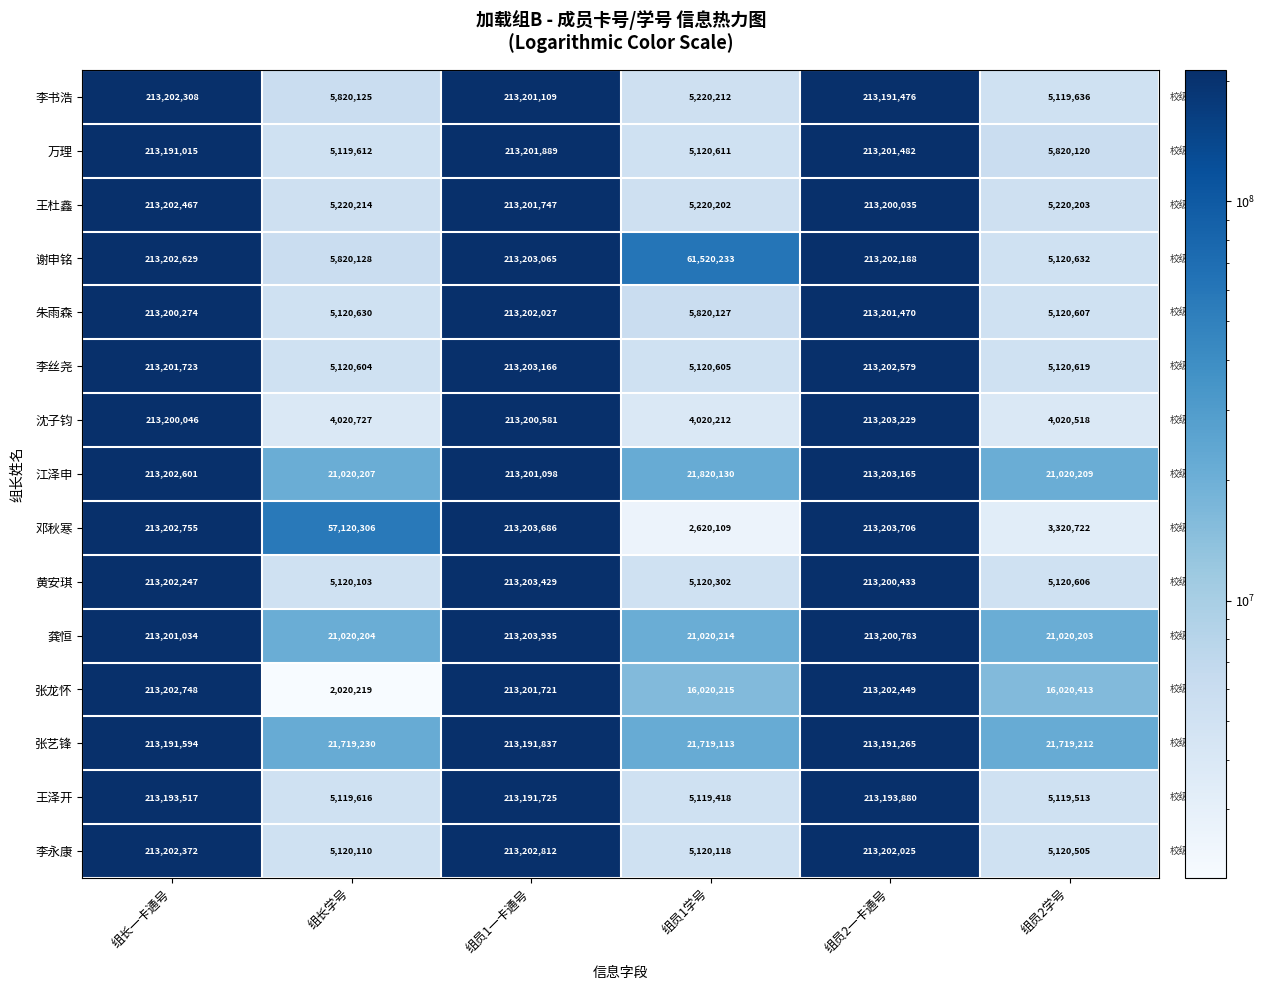

Which category has the highest value in the 王泽开 series?

组员2一卡通号